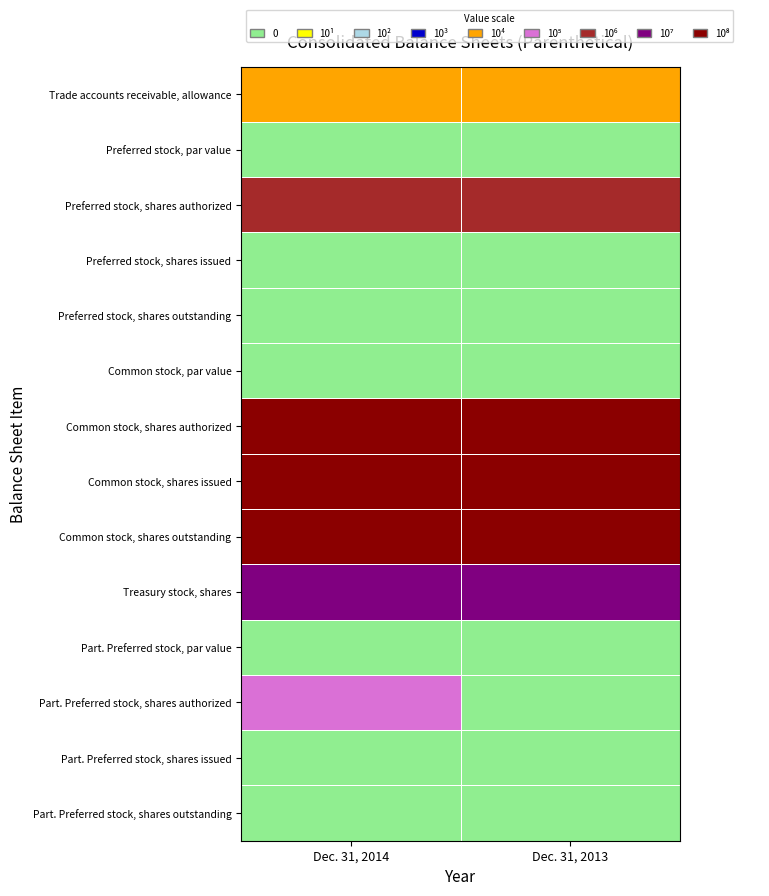

What is the total value across all series at Dec. 31, 2014?

42.7